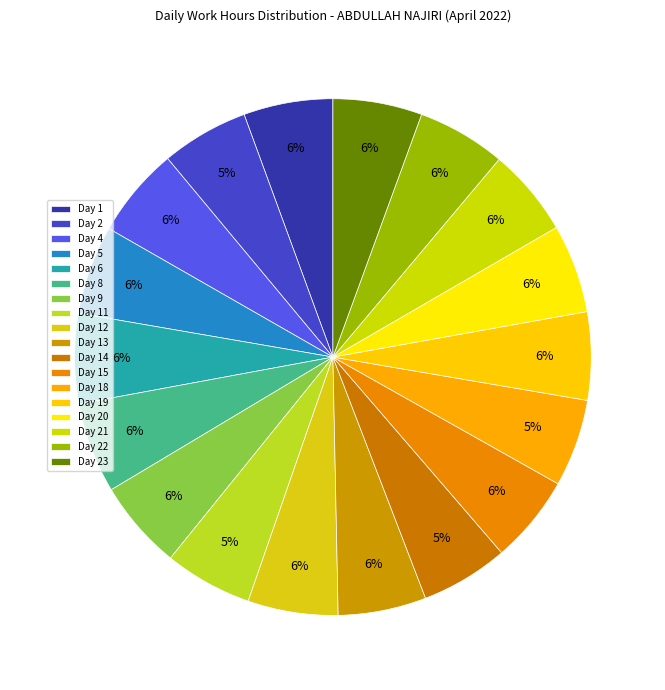

How many slices are in this pie chart?

18